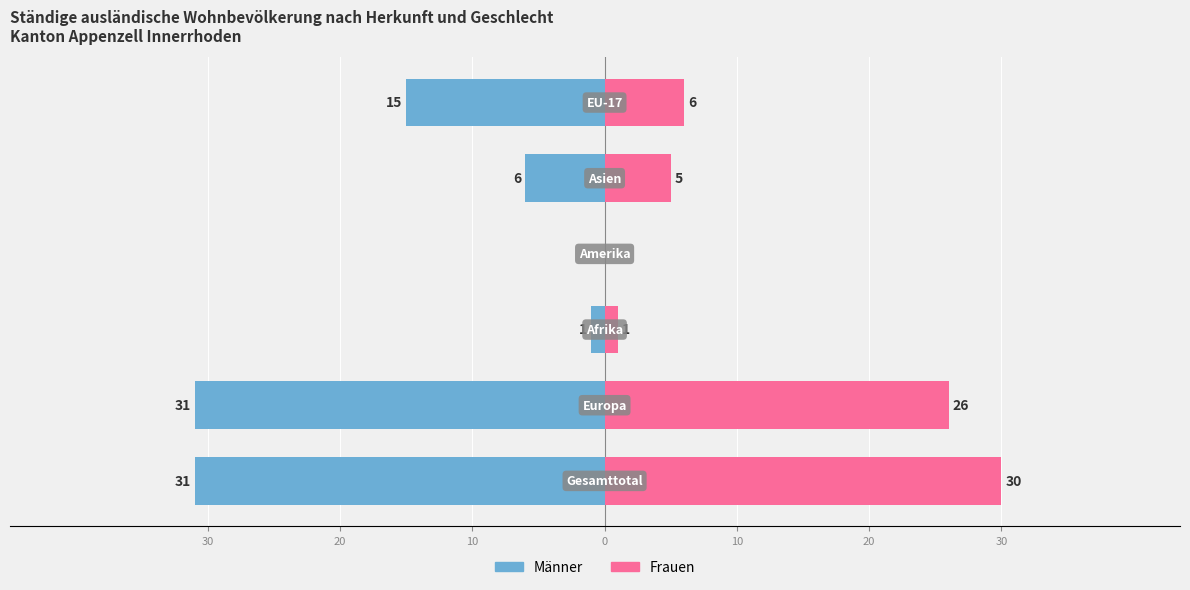

Which has a higher value, 20 or 30?

20